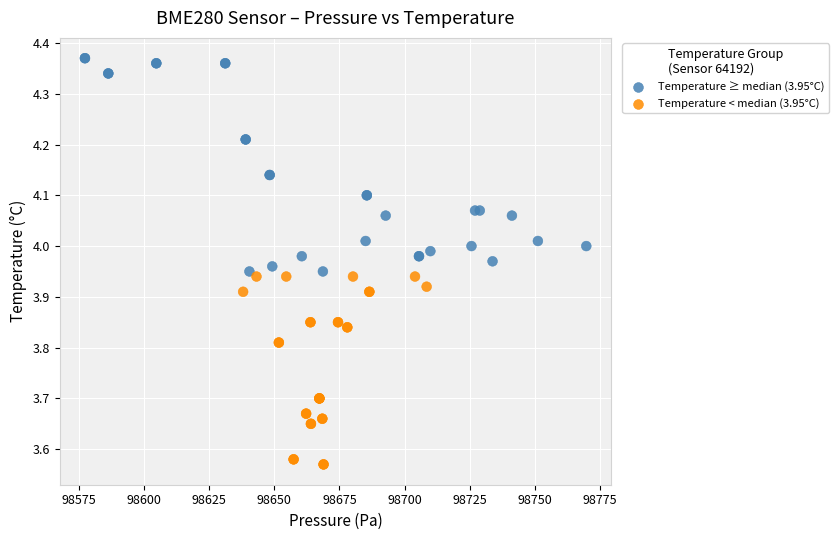

What are all the series names shown in the legend?

Temperature ≥ median (3.95°C), Temperature < median (3.95°C)